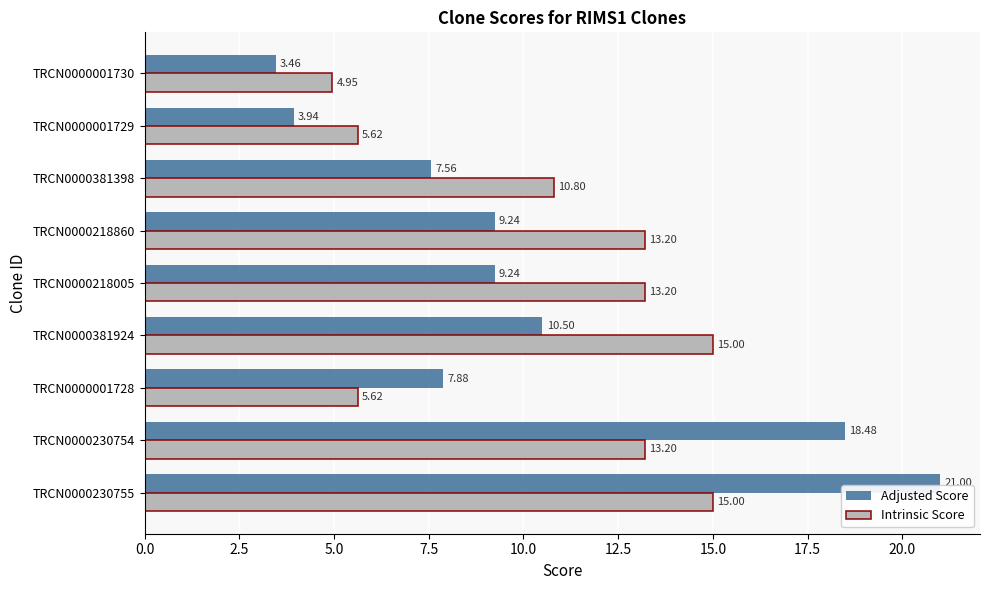

Which series has the largest total across all categories?

Intrinsic Score